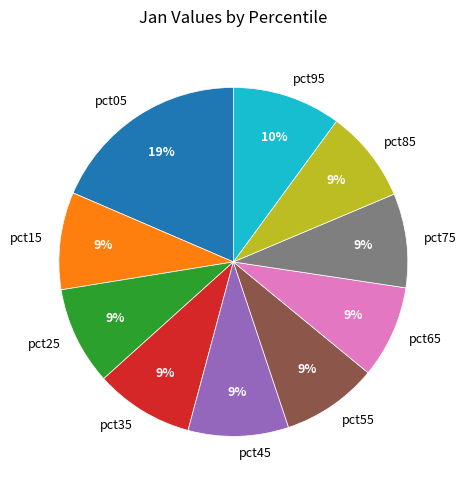

How many segments does this pie chart have?

10